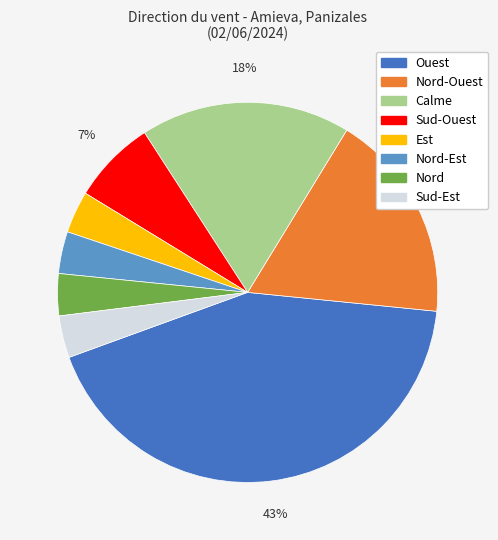

Does any single category account for the majority?

No